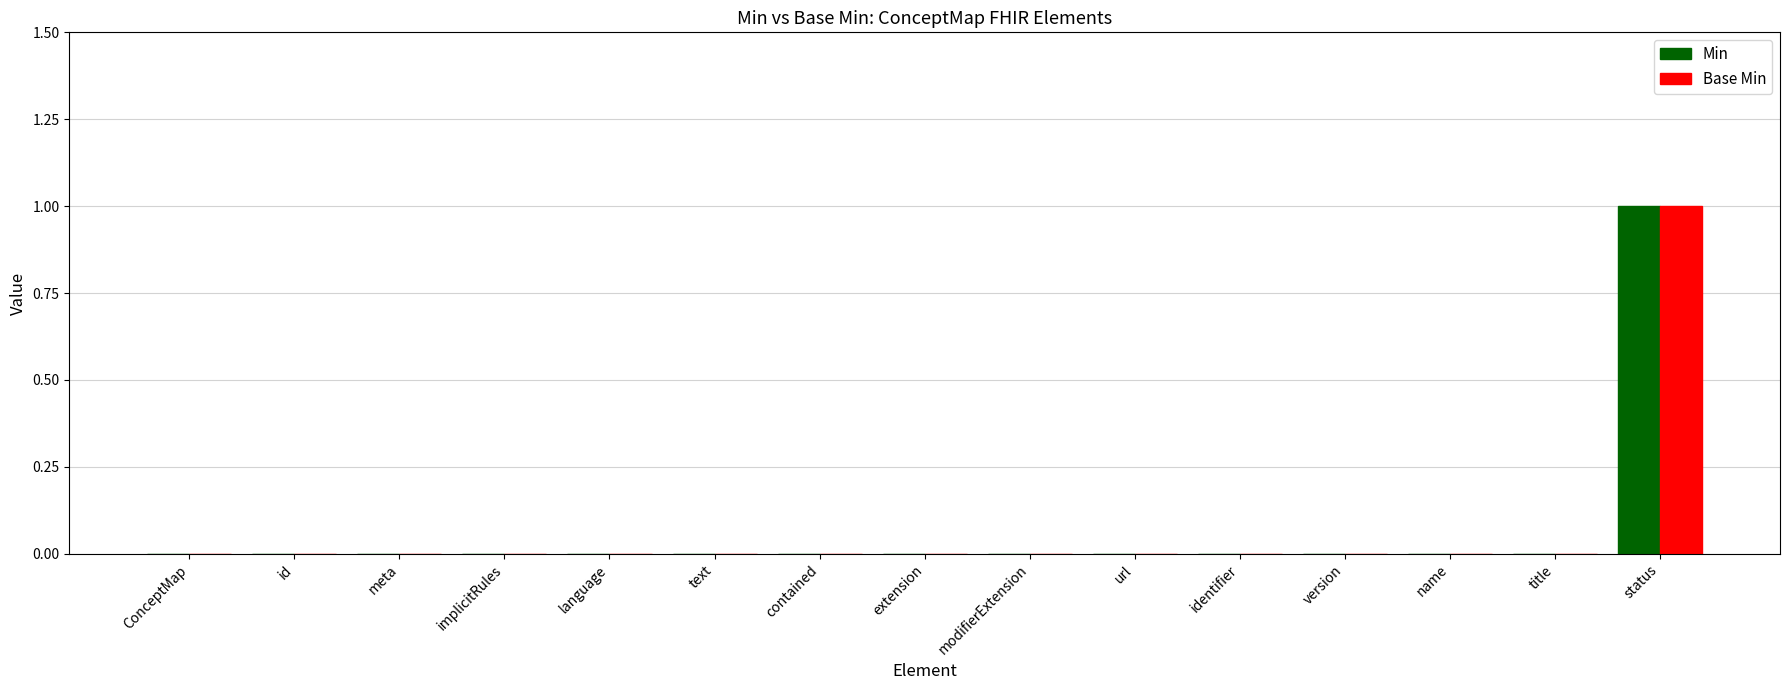

At which category does the chart reach its peak across all series?

status